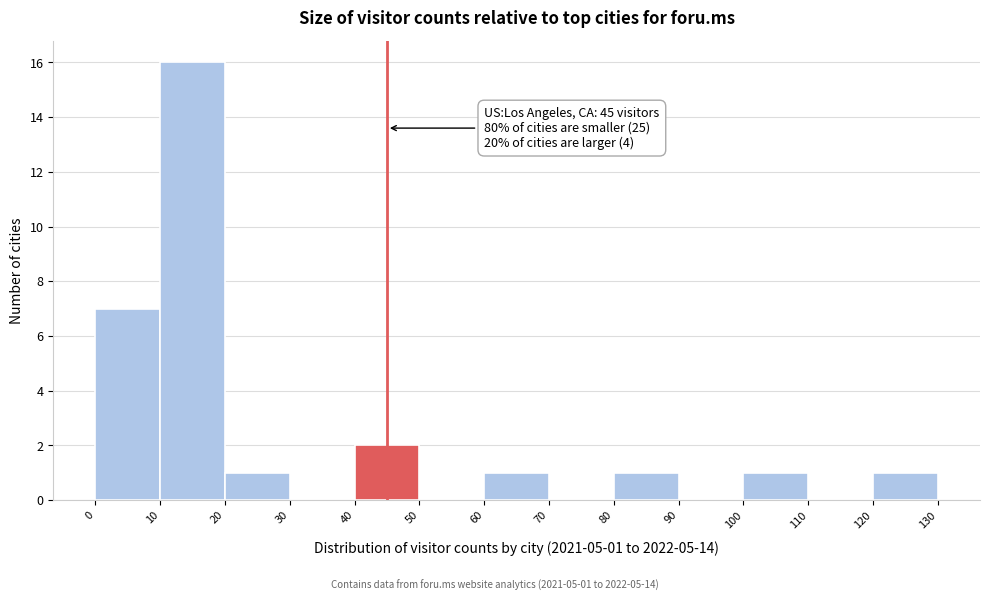

Which range on the x-axis has the tallest bar?

10 to 20